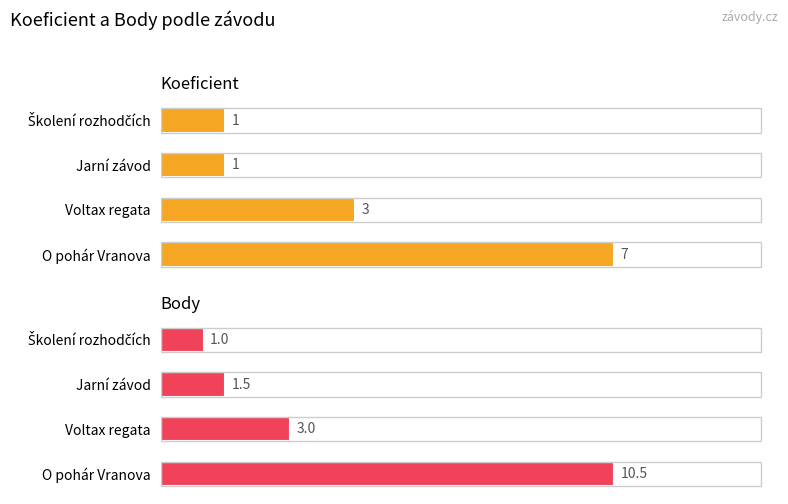

Which has a higher value, Voltax regata or O pohár Vranova?

O pohár Vranova